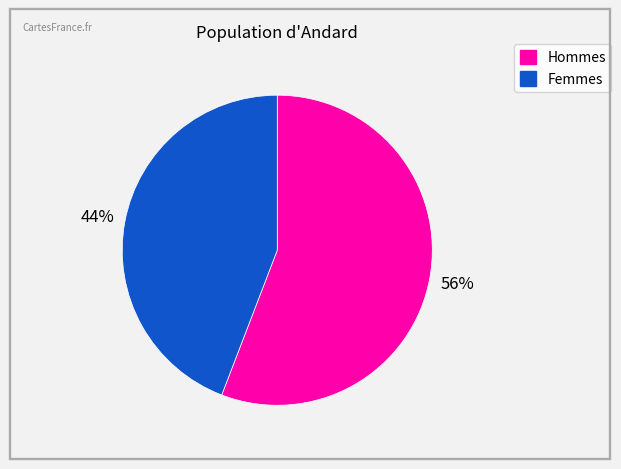

To the nearest percent, what is the average slice percentage?

50%